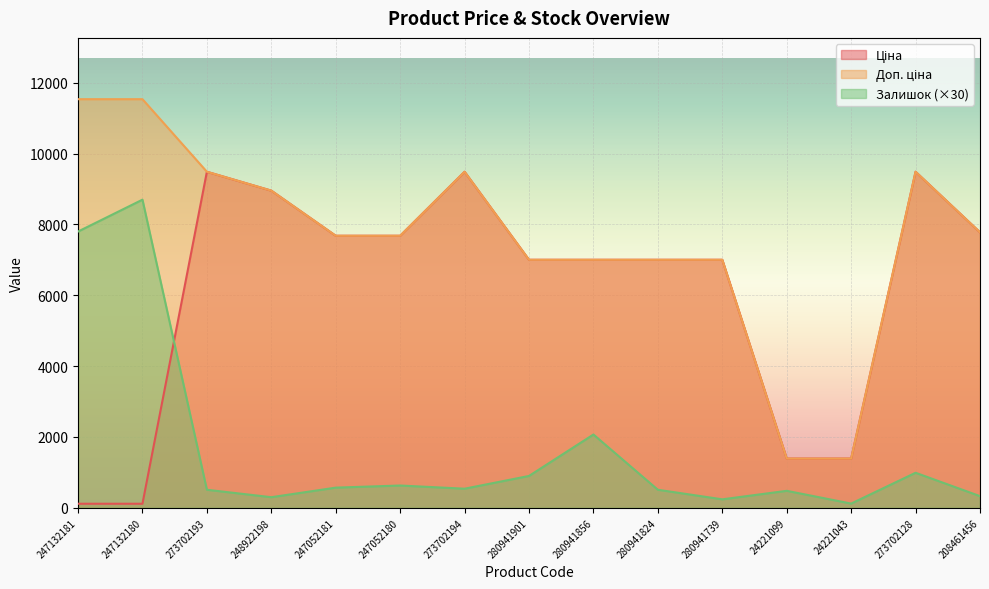

True or false: Залишок and Доп. ціна cross at least once.

False